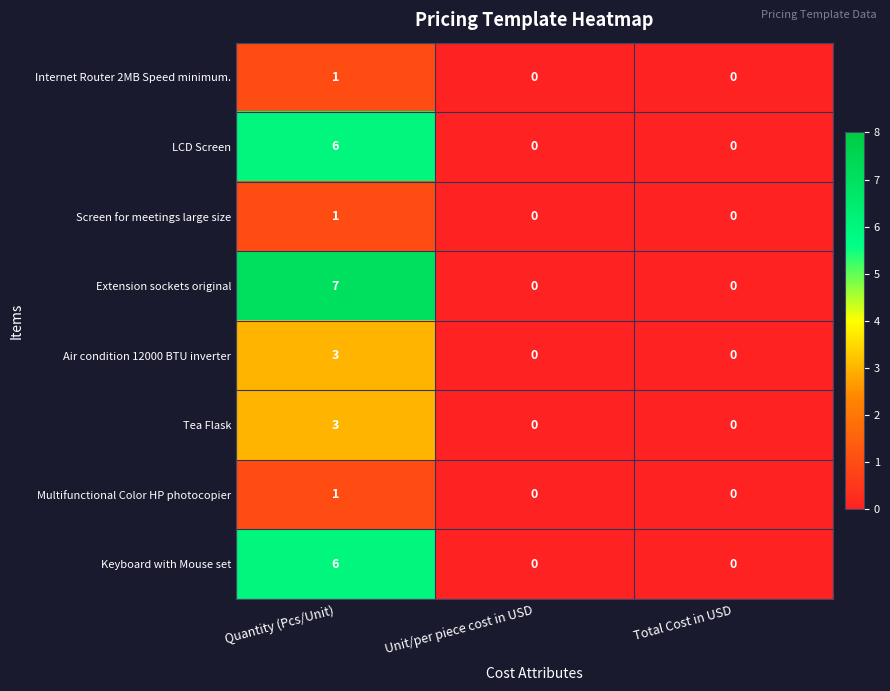

Is it true that Screen for meetings large size equals 2 at Quantity (Pcs/Unit)?

False